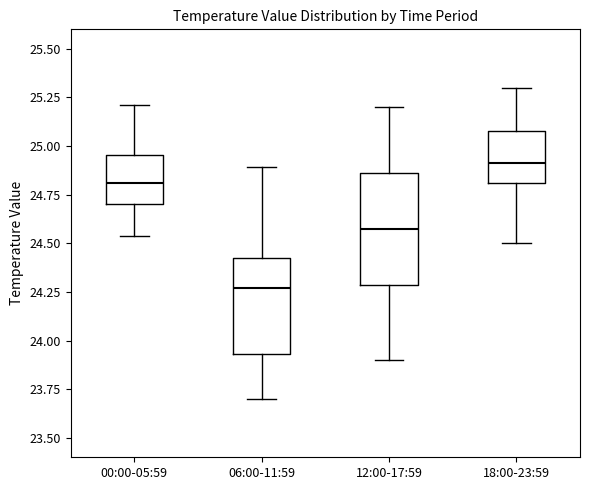

Reading left to right, transcribe this box plot: for each box, give where its median line is, the range the box spans, and where its two whiskers end, as read against the y-axis. The values are not printed on the chart, so give them approximately, as read against the axis.

00:00-05:59: median 24.80, box 24.70 to 24.95, whiskers 24.55 to 25.20
06:00-11:59: median 24.25, box 23.95 to 24.40, whiskers 23.70 to 24.90
12:00-17:59: median 24.60, box 24.30 to 24.85, whiskers 23.90 to 25.20
18:00-23:59: median 24.90, box 24.80 to 25.10, whiskers 24.50 to 25.30